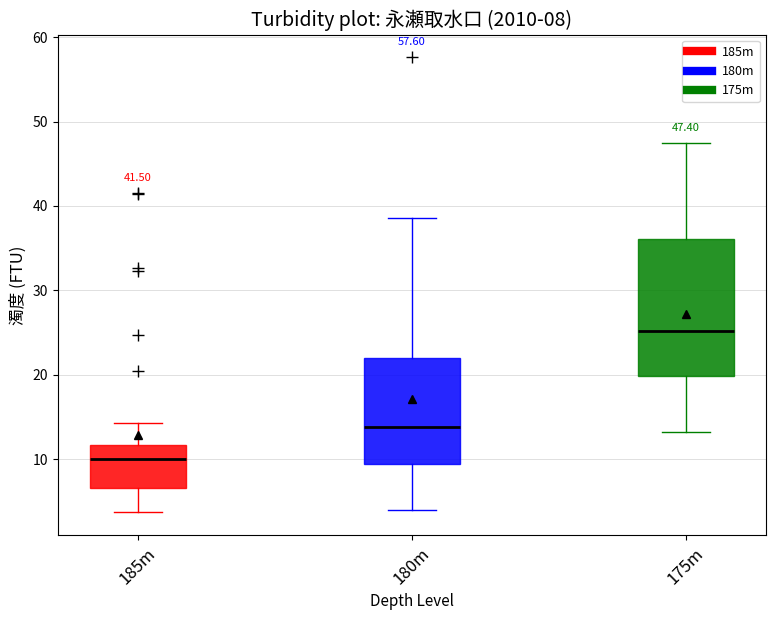

Which box is the tallest, from its lower edge to its upper edge?

175m